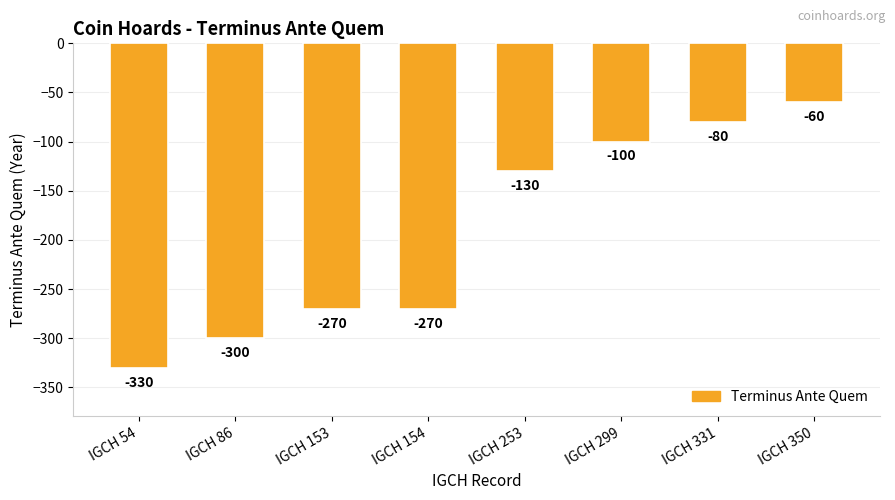

How many bars are there in total?

8